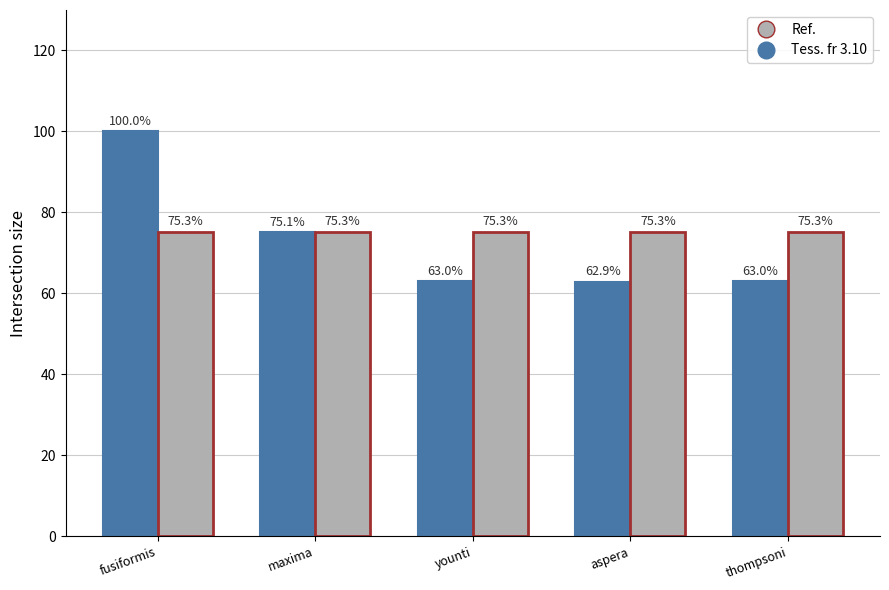

True or false: Tess. fr 3.10 has a value of 32.4 at younti.

False